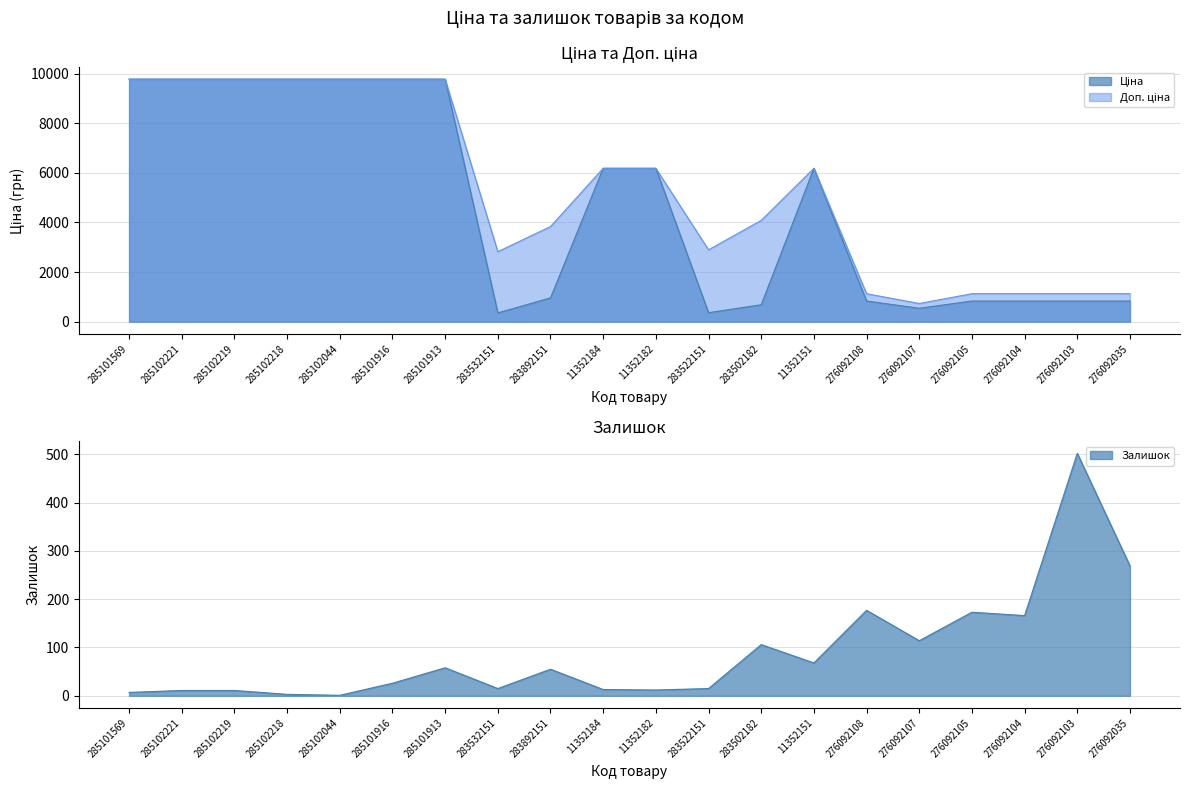

What is the sum of the Залишок values at 285102219 and 283522151?

26.0